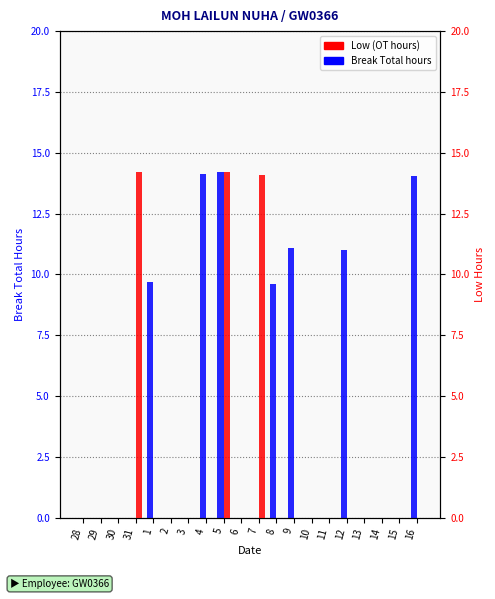

At 28, list the series in order from largest to smallest.

Break Total, Low (OT)